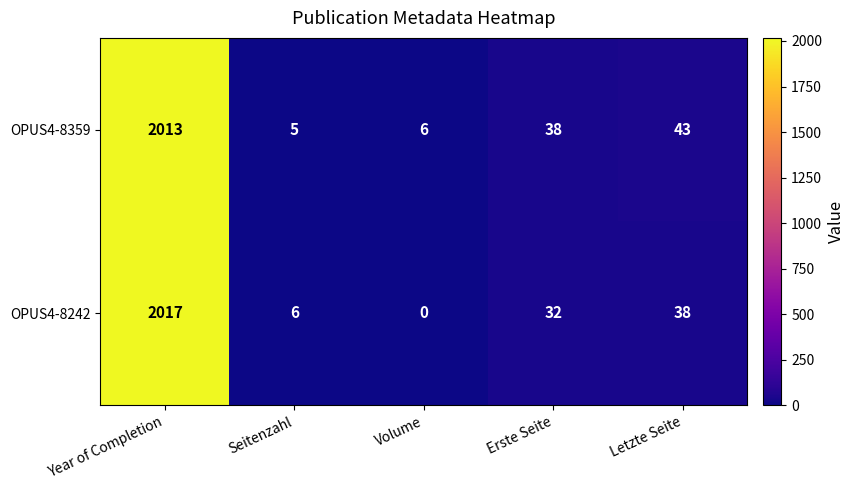

Is it true that OPUS4-8242 equals 0 at Volume?

True